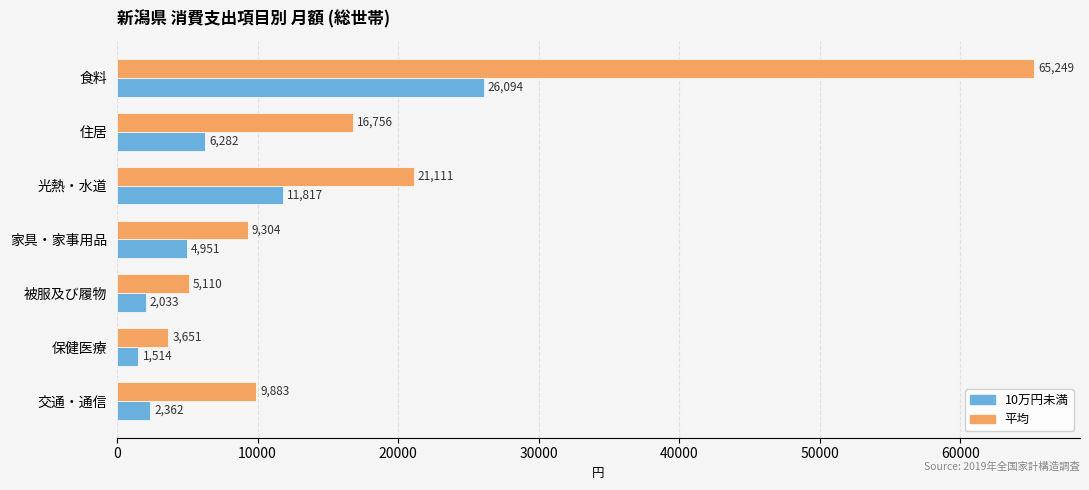

What are all the series names shown in the legend?

10万円未満, 平均